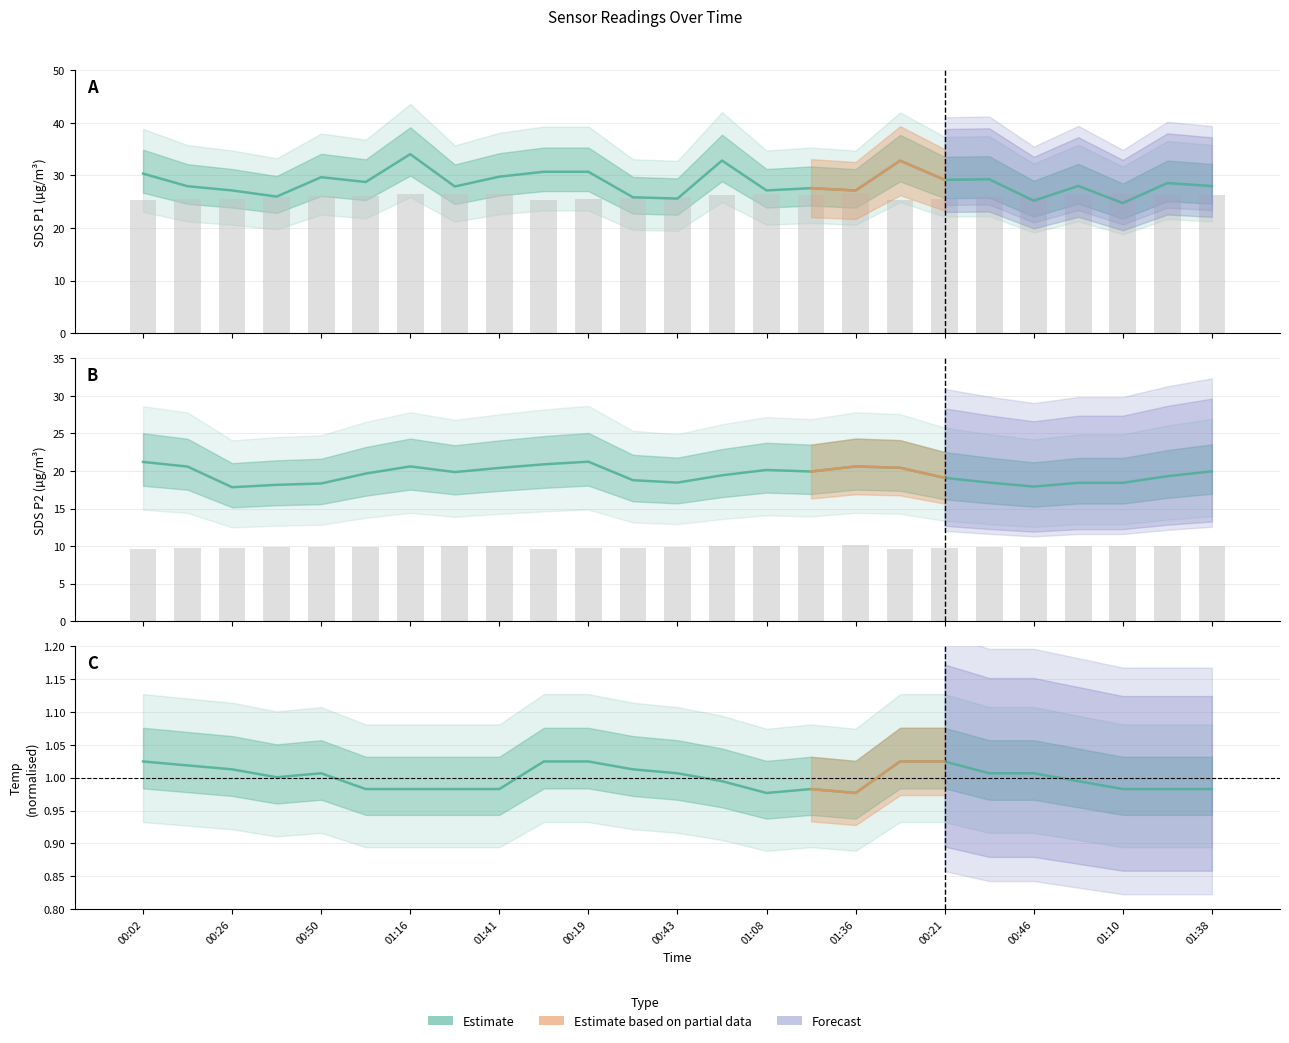

Which series changed the most between 00:26 and 17?

SDS_P1